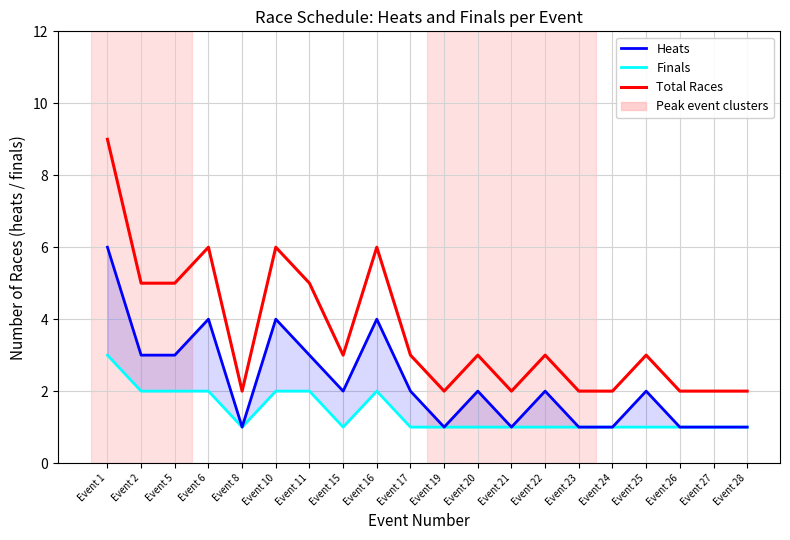

Rank the series by their maximum value, from highest to lowest.

Total Races, Heats, Finals